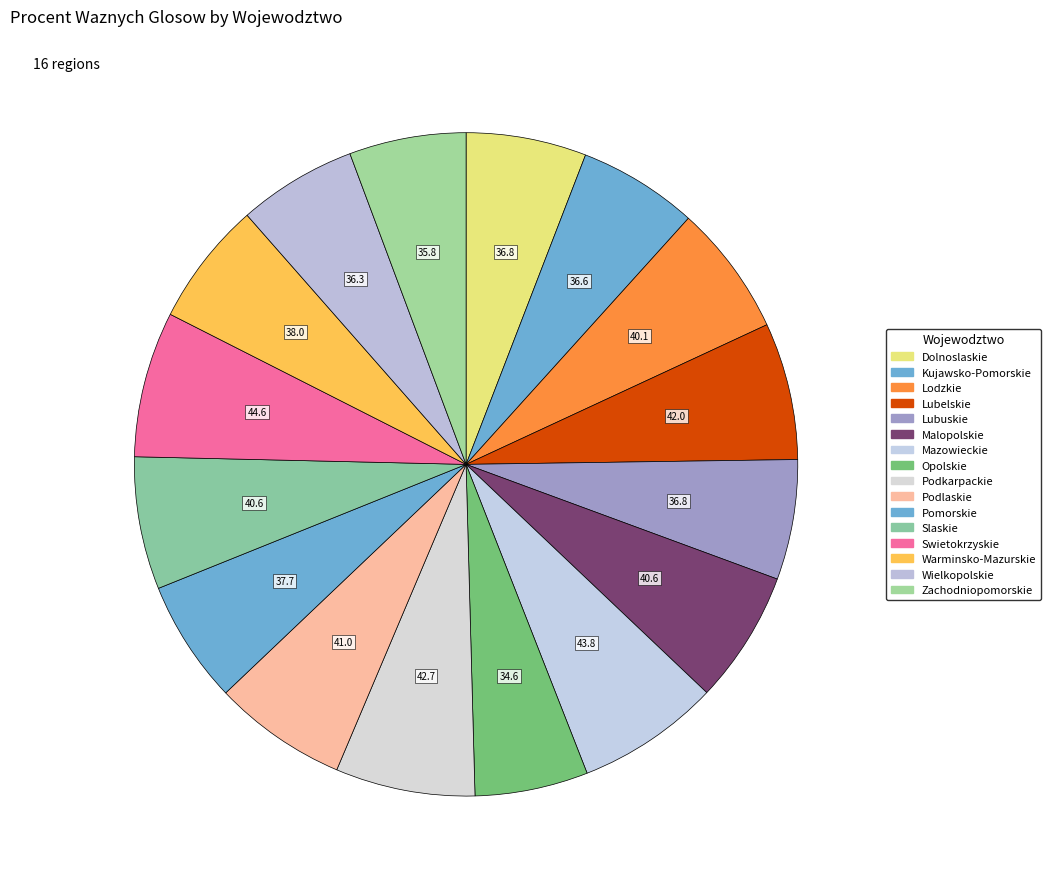

The Warminsko-Mazurskie slice represents 6% of the pie. True or false?

True